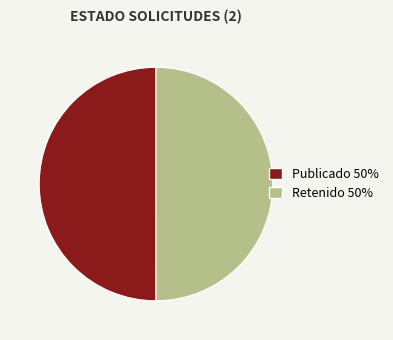

Is it true that Publicado 50% is 50% of the pie?

True